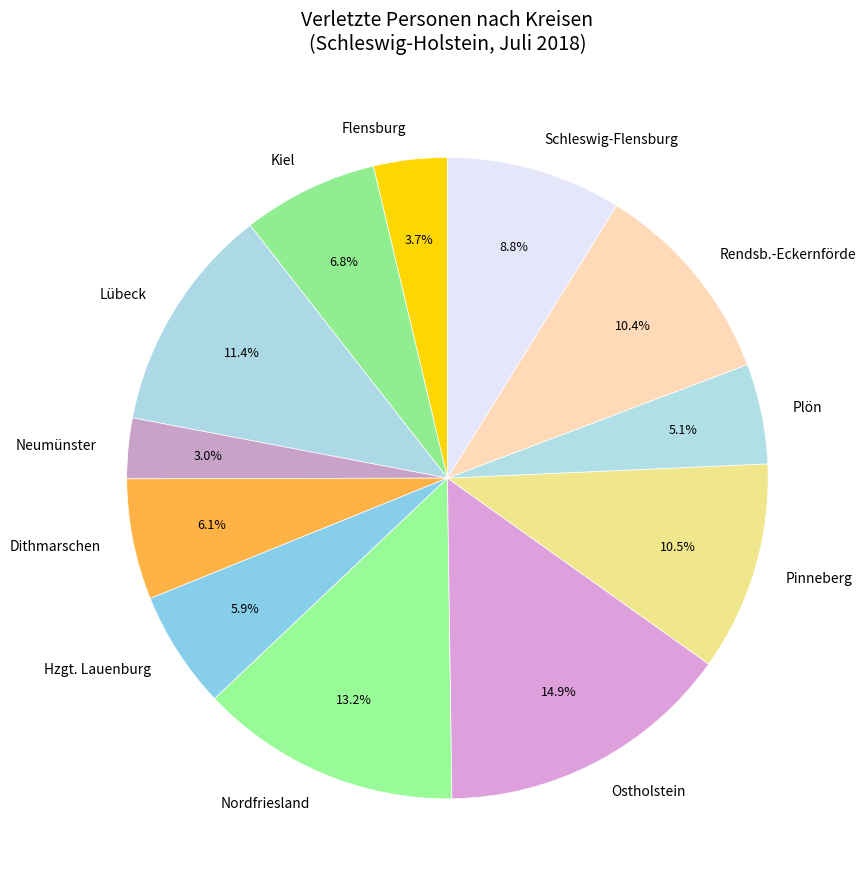

The Schleswig-Flensburg slice represents 9% of the pie. True or false?

True